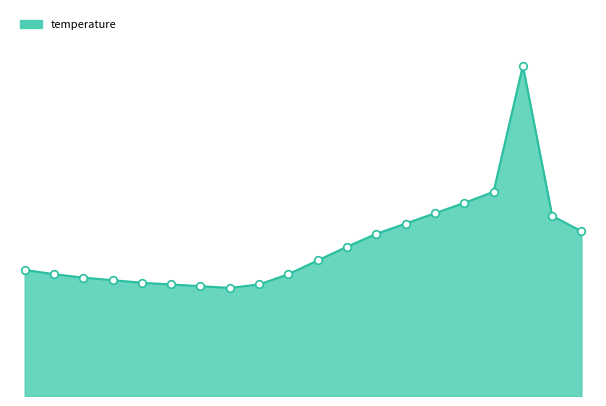

Does the chart have visible grid lines?

No